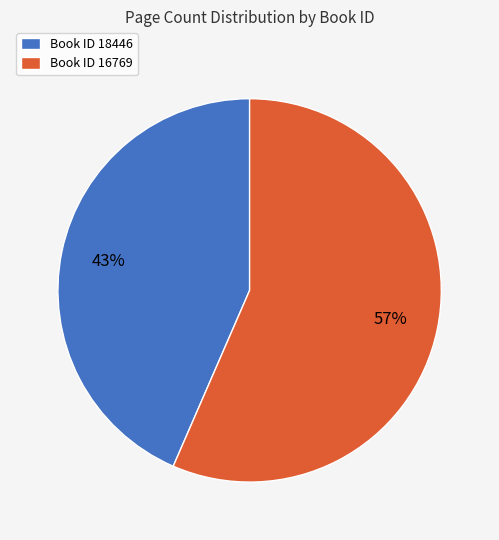

Which category accounts for the majority?

Book ID 16769